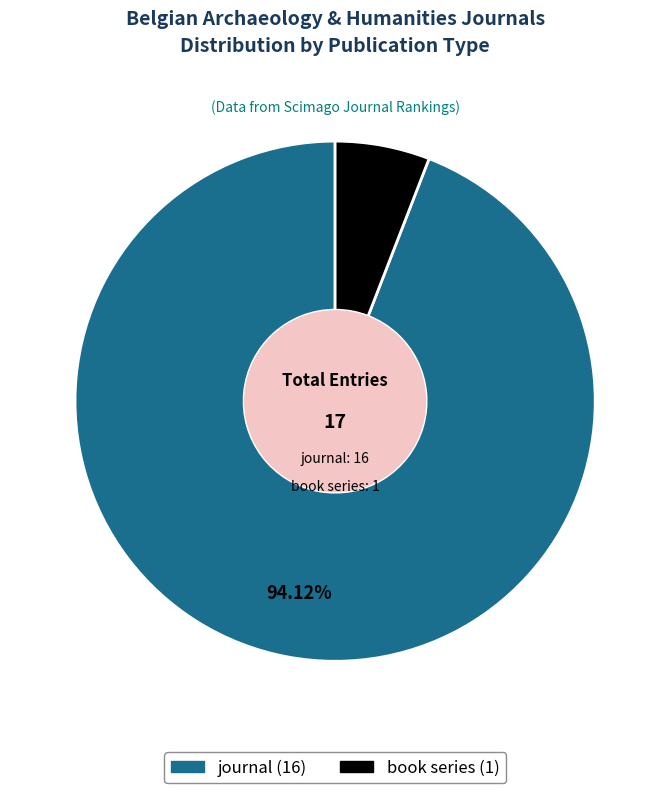

To the nearest percent, what portion does book series represent?

6%